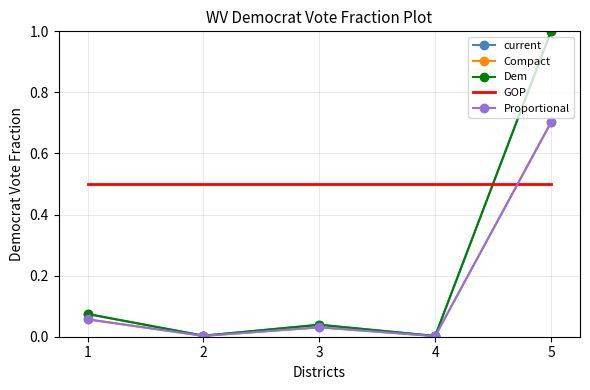

Between 3 and 4, which series saw the biggest shift?

current